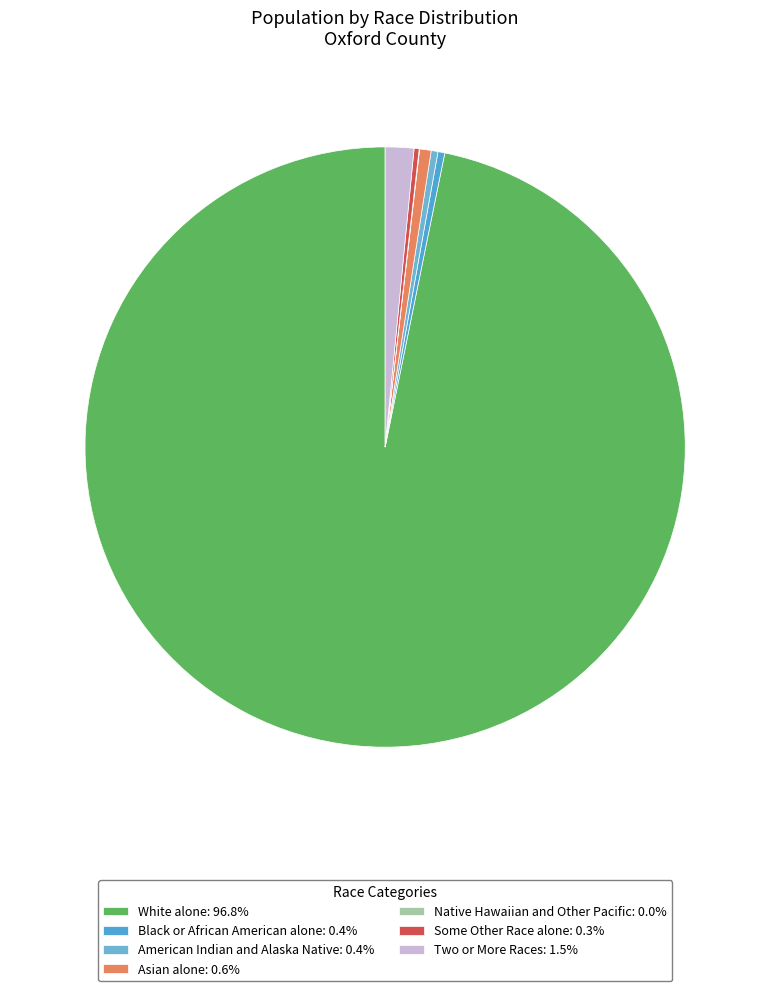

Which category has the smallest portion of the pie?

Native Hawaiian and Other Pacific